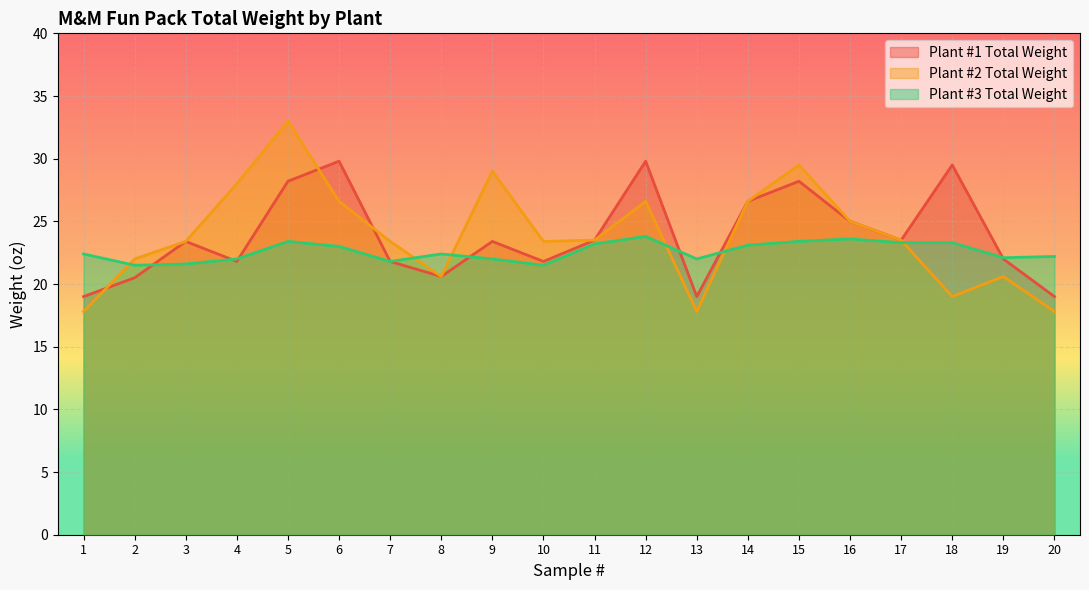

What is the difference between the highest and lowest values at 10?

1.9